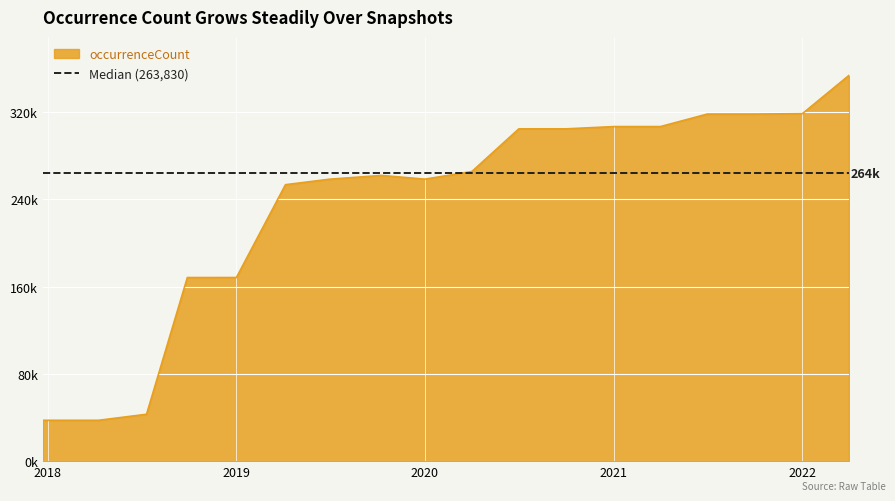

How many categories are shown in the chart?

18